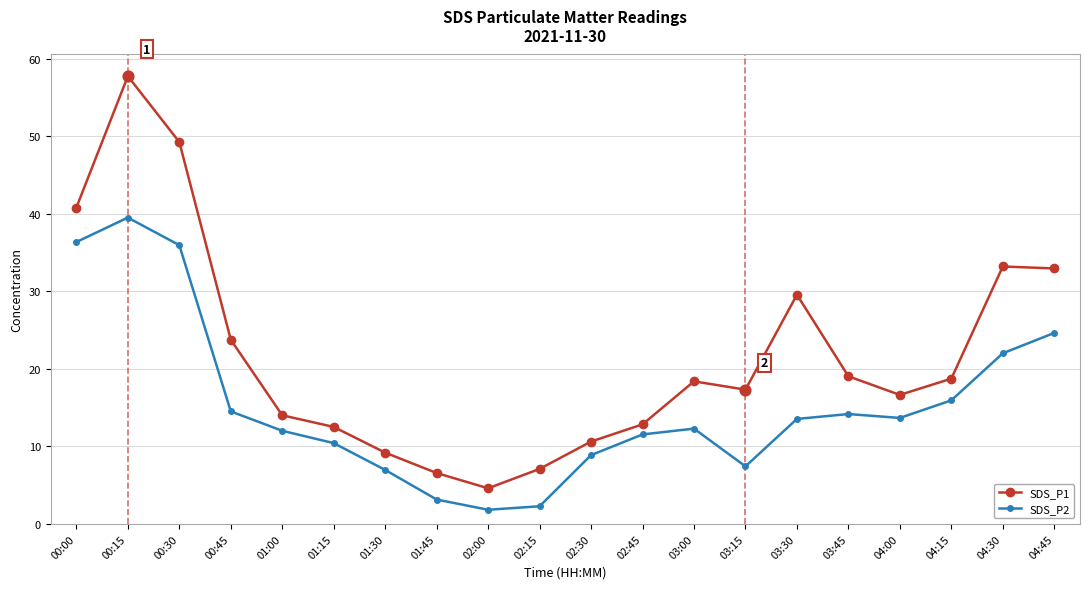

What is the total value across all series at 03:45?

33.2